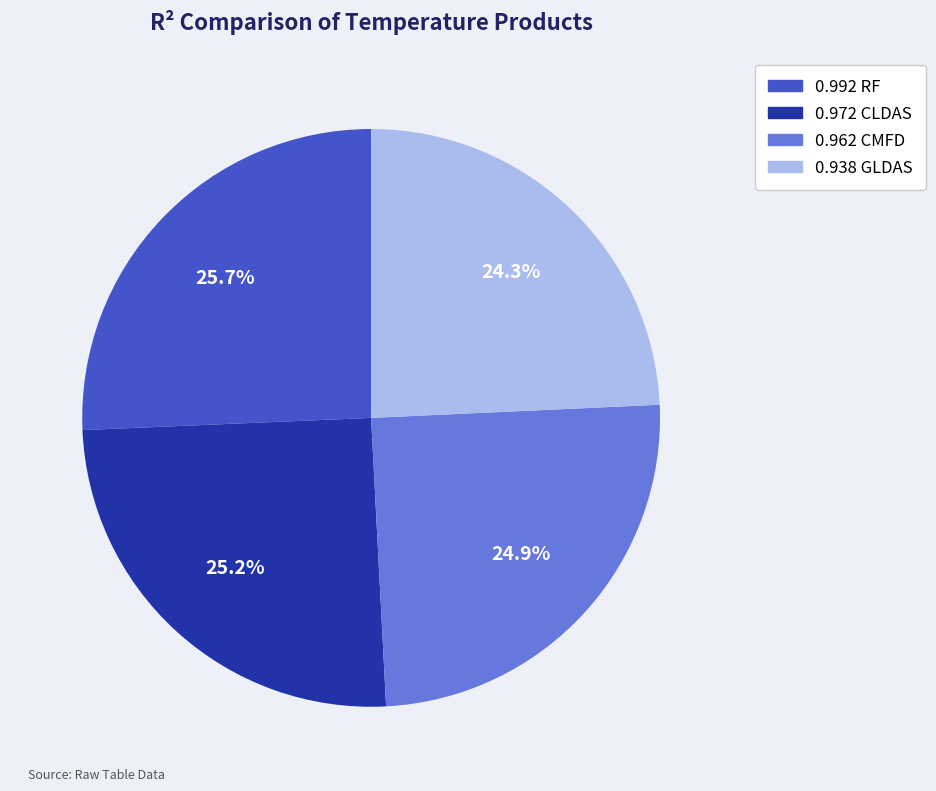

Is there a majority slice in this chart?

No